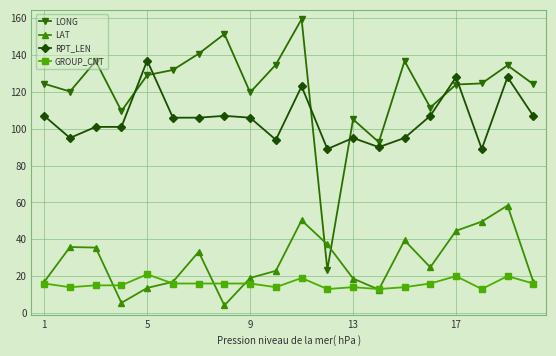

Count the GROUP_CNT values in the range 14 to 16.

13